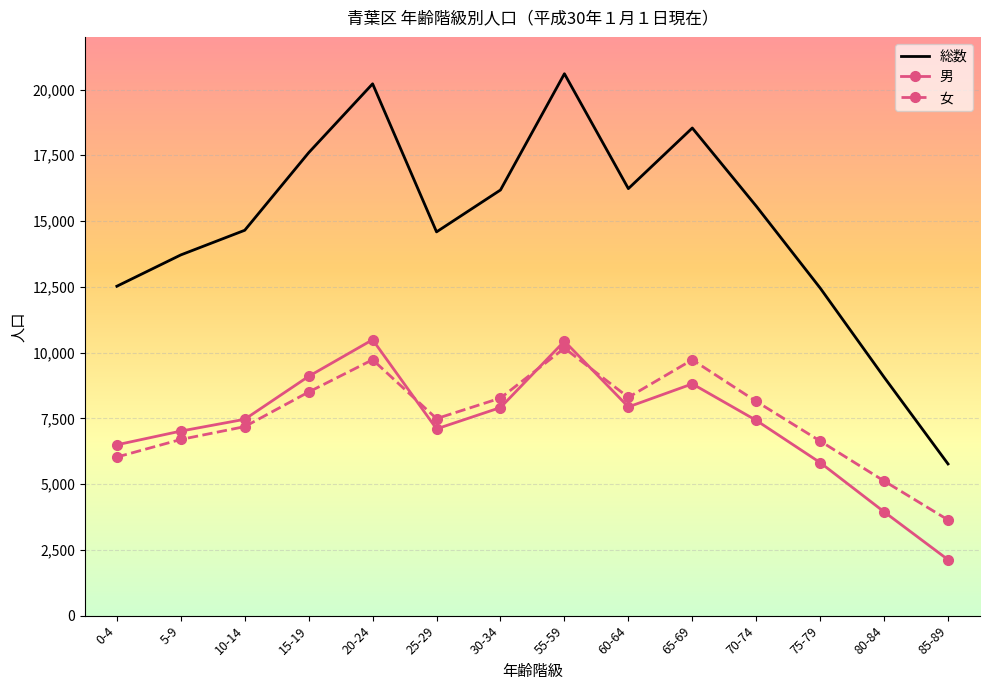

At 80-84, list the series in order from smallest to largest.

男, 女, 総数